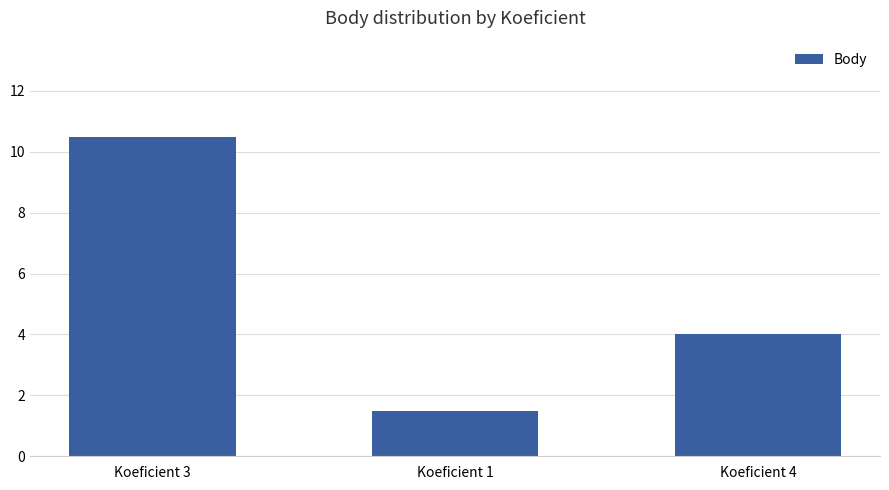

Reading left to right, list all the values displayed in this chart.

10.5	1.5	4.0